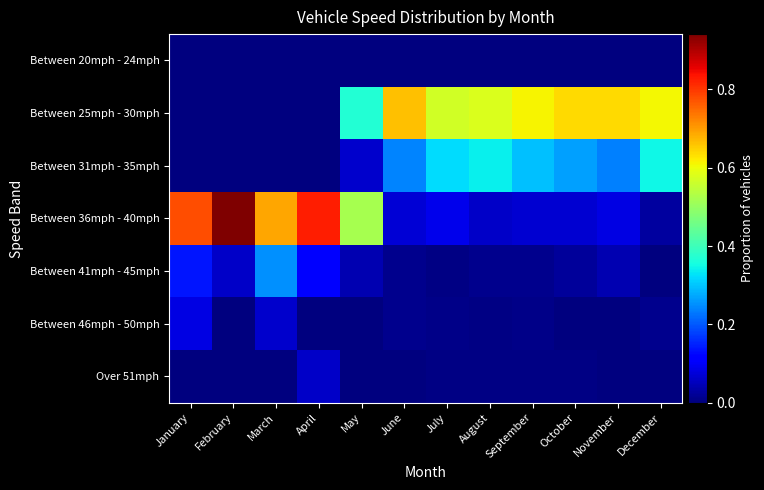

Between April and May, which is larger?

April